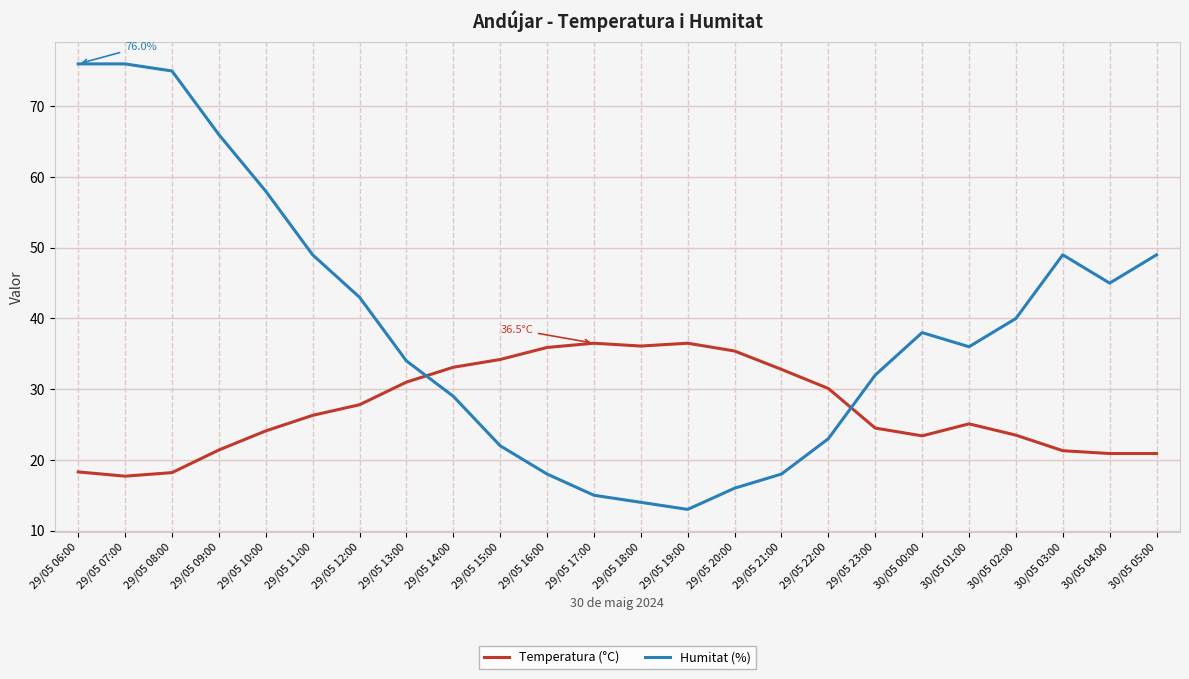

What is the difference between the Temperatura (°C) values at 29/05 10:00 and 29/05 21:00?

8.7